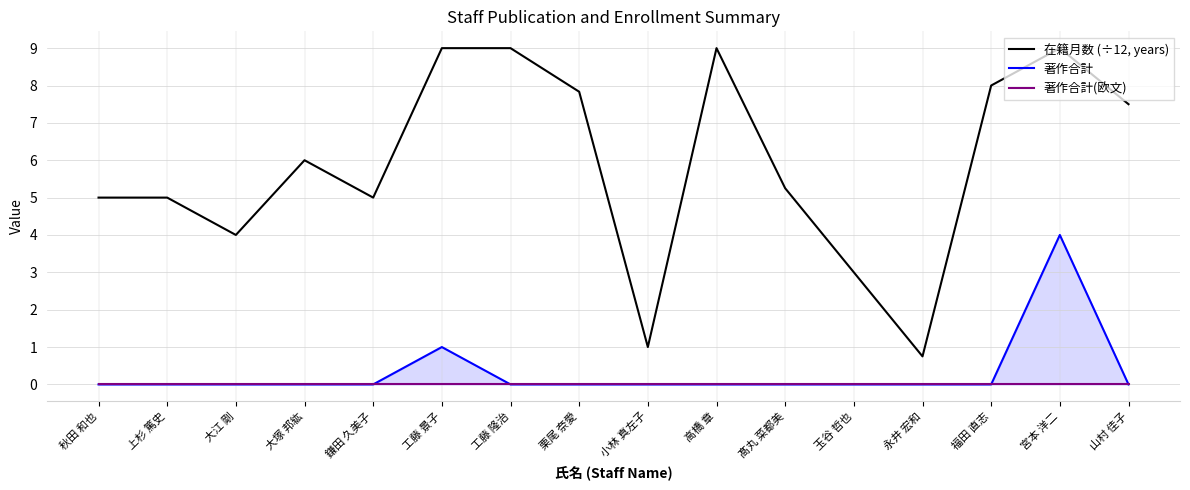

Reading left to right, transcribe all the data shown in this chart.

在籍月数 (÷12, years): 秋田 和也=5.0	上杉 篤史=5.0	大江 剛=4.0	大塚 邦紘=6.0	鎌田 久美子=5.0	工藤 景子=9.0	工藤 隆治=9.0	栗尾 奈愛=7.8	小林 真左子=1.0	高橋 章=9.0	髙丸 菜都美=5.2	玉谷 哲也=3.0	永井 宏和=0.8	福田 直志=8.0	宮本 洋二=9.0	山村 佳子=7.5
著作合計: 秋田 和也=0.0	上杉 篤史=0.0	大江 剛=0.0	大塚 邦紘=0.0	鎌田 久美子=0.0	工藤 景子=1.0	工藤 隆治=0.0	栗尾 奈愛=0.0	小林 真左子=0.0	高橋 章=0.0	髙丸 菜都美=0.0	玉谷 哲也=0.0	永井 宏和=0.0	福田 直志=0.0	宮本 洋二=4.0	山村 佳子=0.0
著作合計(欧文): 秋田 和也=0.0	上杉 篤史=0.0	大江 剛=0.0	大塚 邦紘=0.0	鎌田 久美子=0.0	工藤 景子=0.0	工藤 隆治=0.0	栗尾 奈愛=0.0	小林 真左子=0.0	高橋 章=0.0	髙丸 菜都美=0.0	玉谷 哲也=0.0	永井 宏和=0.0	福田 直志=0.0	宮本 洋二=0.0	山村 佳子=0.0